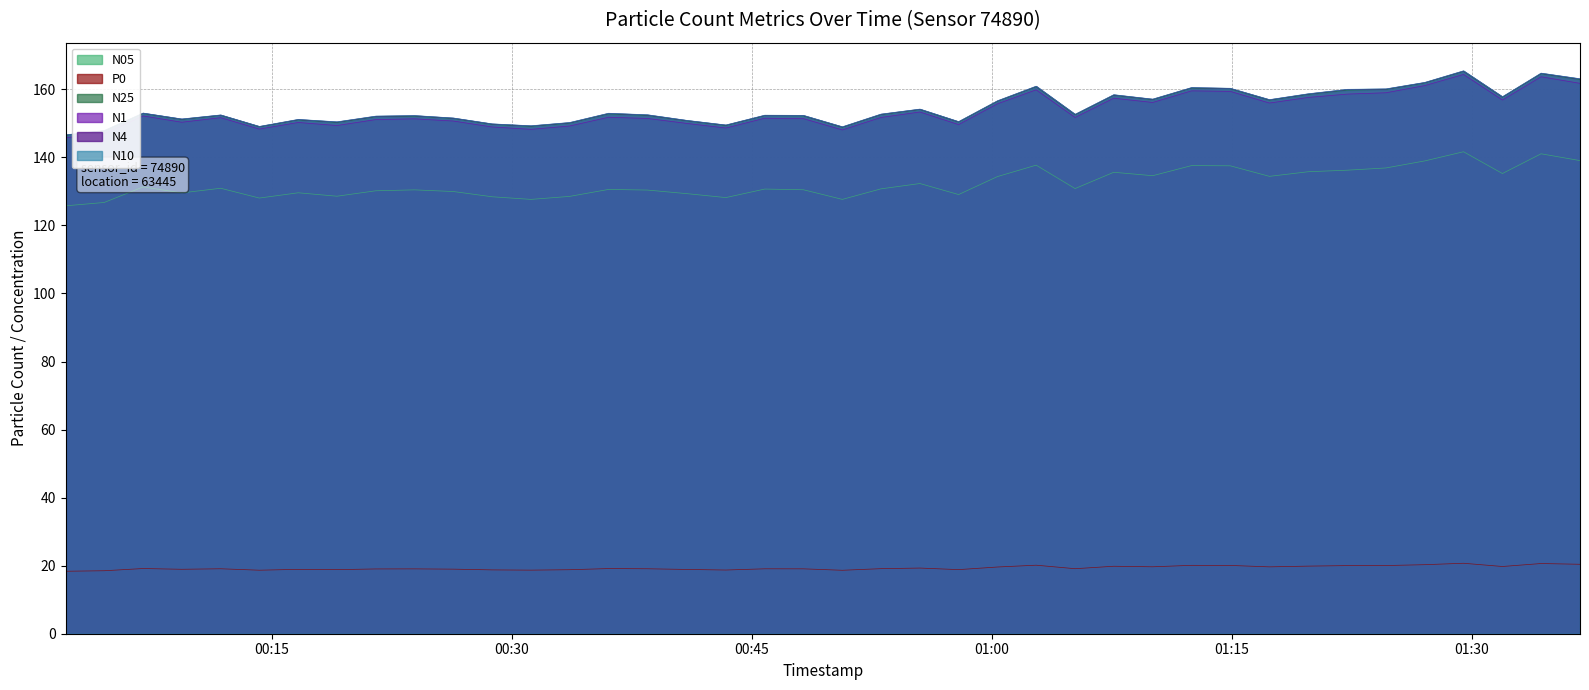

Reading right to left, extract all data points from this chart.

N4: 2024-01-11T01:36:46=163.0	2024-01-11T01:34:20=164.7	2024-01-11T01:31:55=157.8	2024-01-11T01:29:29=165.4	2024-01-11T01:27:04=162.0	2024-01-11T01:24:38=160.1	2024-01-11T01:22:13=159.9	2024-01-11T01:19:47=158.6	2024-01-11T01:17:21=156.9	2024-01-11T01:14:54=160.3	2024-01-11T01:12:29=160.5	2024-01-11T01:10:03=157.1	2024-01-11T01:07:37=158.4	2024-01-11T01:05:12=152.6	2024-01-11T01:02:46=160.9	2024-01-11T01:00:21=156.6	2024-01-11T00:57:55=150.5	2024-01-11T00:55:30=154.1	2024-01-11T00:53:04=152.7	2024-01-11T00:50:39=148.9	2024-01-11T00:48:13=152.3	2024-01-11T00:45:48=152.3	2024-01-11T00:43:22=149.5	2024-01-11T00:40:57=150.8	2024-01-11T00:38:28=152.5	2024-01-11T00:36:02=152.9	2024-01-11T00:33:36=150.2	2024-01-11T00:31:11=149.2	2024-01-11T00:28:45=149.8	2024-01-11T00:26:20=151.5	2024-01-11T00:23:54=152.2	2024-01-11T00:21:29=152.1	2024-01-11T00:19:03=150.4	2024-01-11T00:16:38=151.1	2024-01-11T00:14:12=149.1	2024-01-11T00:11:47=152.4	2024-01-11T00:09:21=151.2	2024-01-11T00:06:56=153.0	2024-01-11T00:04:30=147.8	2024-01-11T00:02:05=146.6
N1: 2024-01-11T01:36:46=161.8	2024-01-11T01:34:20=163.7	2024-01-11T01:31:55=156.9	2024-01-11T01:29:29=164.4	2024-01-11T01:27:04=161.1	2024-01-11T01:24:38=159.0	2024-01-11T01:22:13=158.6	2024-01-11T01:19:47=157.6	2024-01-11T01:17:21=156.0	2024-01-11T01:14:54=159.4	2024-01-11T01:12:29=159.6	2024-01-11T01:10:03=156.1	2024-01-11T01:07:37=157.4	2024-01-11T01:05:12=151.7	2024-01-11T01:02:46=159.8	2024-01-11T01:00:21=155.8	2024-01-11T00:57:55=149.6	2024-01-11T00:55:30=153.3	2024-01-11T00:53:04=151.7	2024-01-11T00:50:39=148.1	2024-01-11T00:48:13=151.4	2024-01-11T00:45:48=151.5	2024-01-11T00:43:22=148.6	2024-01-11T00:40:57=150.0	2024-01-11T00:38:28=151.4	2024-01-11T00:36:02=151.8	2024-01-11T00:33:36=149.2	2024-01-11T00:31:11=148.2	2024-01-11T00:28:45=148.9	2024-01-11T00:26:20=150.7	2024-01-11T00:23:54=151.3	2024-01-11T00:21:29=151.1	2024-01-11T00:19:03=149.4	2024-01-11T00:16:38=150.3	2024-01-11T00:14:12=148.3	2024-01-11T00:11:47=151.7	2024-01-11T00:09:21=150.3	2024-01-11T00:06:56=152.2	2024-01-11T00:04:30=147.0	2024-01-11T00:02:05=145.8
N10: 2024-01-11T01:36:46=163.1	2024-01-11T01:34:20=164.8	2024-01-11T01:31:55=157.8	2024-01-11T01:29:29=165.4	2024-01-11T01:27:04=162.0	2024-01-11T01:24:38=160.1	2024-01-11T01:22:13=160.0	2024-01-11T01:19:47=158.7	2024-01-11T01:17:21=157.0	2024-01-11T01:14:54=160.3	2024-01-11T01:12:29=160.5	2024-01-11T01:10:03=157.1	2024-01-11T01:07:37=158.4	2024-01-11T01:05:12=152.7	2024-01-11T01:02:46=160.9	2024-01-11T01:00:21=156.6	2024-01-11T00:57:55=150.5	2024-01-11T00:55:30=154.2	2024-01-11T00:53:04=152.7	2024-01-11T00:50:39=149.0	2024-01-11T00:48:13=152.3	2024-01-11T00:45:48=152.4	2024-01-11T00:43:22=149.5	2024-01-11T00:40:57=150.9	2024-01-11T00:38:28=152.5	2024-01-11T00:36:02=153.0	2024-01-11T00:33:36=150.2	2024-01-11T00:31:11=149.3	2024-01-11T00:28:45=149.8	2024-01-11T00:26:20=151.6	2024-01-11T00:23:54=152.3	2024-01-11T00:21:29=152.1	2024-01-11T00:19:03=150.4	2024-01-11T00:16:38=151.2	2024-01-11T00:14:12=149.1	2024-01-11T00:11:47=152.5	2024-01-11T00:09:21=151.3	2024-01-11T00:06:56=153.0	2024-01-11T00:04:30=147.9	2024-01-11T00:02:05=146.6
N25: 2024-01-11T01:36:46=162.9	2024-01-11T01:34:20=164.6	2024-01-11T01:31:55=157.7	2024-01-11T01:29:29=165.2	2024-01-11T01:27:04=161.9	2024-01-11T01:24:38=159.9	2024-01-11T01:22:13=159.8	2024-01-11T01:19:47=158.5	2024-01-11T01:17:21=156.8	2024-01-11T01:14:54=160.1	2024-01-11T01:12:29=160.3	2024-01-11T01:10:03=156.9	2024-01-11T01:07:37=158.2	2024-01-11T01:05:12=152.5	2024-01-11T01:02:46=160.7	2024-01-11T01:00:21=156.5	2024-01-11T00:57:55=150.3	2024-01-11T00:55:30=154.0	2024-01-11T00:53:04=152.5	2024-01-11T00:50:39=148.8	2024-01-11T00:48:13=152.2	2024-01-11T00:45:48=152.2	2024-01-11T00:43:22=149.4	2024-01-11T00:40:57=150.7	2024-01-11T00:38:28=152.3	2024-01-11T00:36:02=152.8	2024-01-11T00:33:36=150.1	2024-01-11T00:31:11=149.1	2024-01-11T00:28:45=149.7	2024-01-11T00:26:20=151.4	2024-01-11T00:23:54=152.1	2024-01-11T00:21:29=151.9	2024-01-11T00:19:03=150.2	2024-01-11T00:16:38=151.0	2024-01-11T00:14:12=149.0	2024-01-11T00:11:47=152.3	2024-01-11T00:09:21=151.1	2024-01-11T00:06:56=152.9	2024-01-11T00:04:30=147.7	2024-01-11T00:02:05=146.5
N05: 2024-01-11T01:36:46=139.1	2024-01-11T01:34:20=141.1	2024-01-11T01:31:55=135.2	2024-01-11T01:29:29=141.7	2024-01-11T01:27:04=139.0	2024-01-11T01:24:38=136.9	2024-01-11T01:22:13=136.2	2024-01-11T01:19:47=135.8	2024-01-11T01:17:21=134.4	2024-01-11T01:14:54=137.5	2024-01-11T01:12:29=137.6	2024-01-11T01:10:03=134.6	2024-01-11T01:07:37=135.6	2024-01-11T01:05:12=130.8	2024-01-11T01:02:46=137.7	2024-01-11T01:00:21=134.4	2024-01-11T00:57:55=129.1	2024-01-11T00:55:30=132.3	2024-01-11T00:53:04=130.8	2024-01-11T00:50:39=127.7	2024-01-11T00:48:13=130.5	2024-01-11T00:45:48=130.7	2024-01-11T00:43:22=128.2	2024-01-11T00:40:57=129.3	2024-01-11T00:38:28=130.4	2024-01-11T00:36:02=130.6	2024-01-11T00:33:36=128.5	2024-01-11T00:31:11=127.7	2024-01-11T00:28:45=128.4	2024-01-11T00:26:20=130.0	2024-01-11T00:23:54=130.4	2024-01-11T00:21:29=130.2	2024-01-11T00:19:03=128.6	2024-01-11T00:16:38=129.6	2024-01-11T00:14:12=128.0	2024-01-11T00:11:47=130.9	2024-01-11T00:09:21=129.6	2024-01-11T00:06:56=131.3	2024-01-11T00:04:30=126.7	2024-01-11T00:02:05=125.8
P0: 2024-01-11T01:36:46=20.4	2024-01-11T01:34:20=20.6	2024-01-11T01:31:55=19.8	2024-01-11T01:29:29=20.7	2024-01-11T01:27:04=20.3	2024-01-11T01:24:38=20.0	2024-01-11T01:22:13=20.0	2024-01-11T01:19:47=19.9	2024-01-11T01:17:21=19.6	2024-01-11T01:14:54=20.1	2024-01-11T01:12:29=20.1	2024-01-11T01:10:03=19.7	2024-01-11T01:07:37=19.8	2024-01-11T01:05:12=19.1	2024-01-11T01:02:46=20.1	2024-01-11T01:00:21=19.6	2024-01-11T00:57:55=18.8	2024-01-11T00:55:30=19.3	2024-01-11T00:53:04=19.1	2024-01-11T00:50:39=18.6	2024-01-11T00:48:13=19.1	2024-01-11T00:45:48=19.1	2024-01-11T00:43:22=18.7	2024-01-11T00:40:57=18.9	2024-01-11T00:38:28=19.1	2024-01-11T00:36:02=19.1	2024-01-11T00:33:36=18.8	2024-01-11T00:31:11=18.7	2024-01-11T00:28:45=18.8	2024-01-11T00:26:20=19.0	2024-01-11T00:23:54=19.1	2024-01-11T00:21:29=19.0	2024-01-11T00:19:03=18.8	2024-01-11T00:16:38=18.9	2024-01-11T00:14:12=18.7	2024-01-11T00:11:47=19.1	2024-01-11T00:09:21=18.9	2024-01-11T00:06:56=19.2	2024-01-11T00:04:30=18.5	2024-01-11T00:02:05=18.4